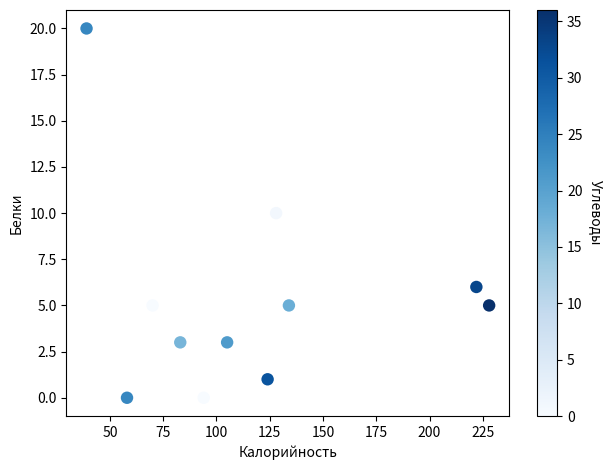

What is the average X value?

117